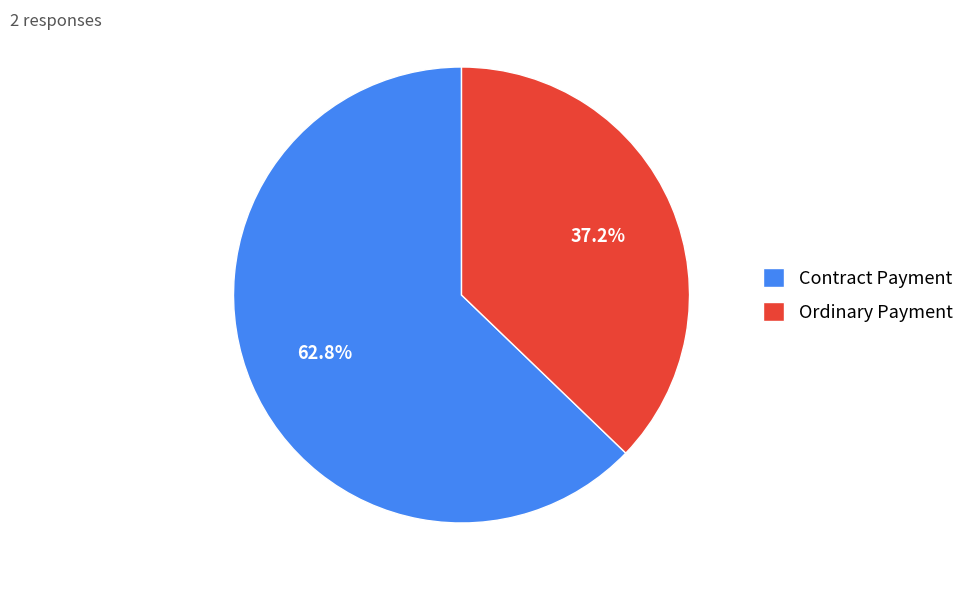

To the nearest percent, what is the difference between the Ordinary Payment and Contract Payment slice percentages?

26%